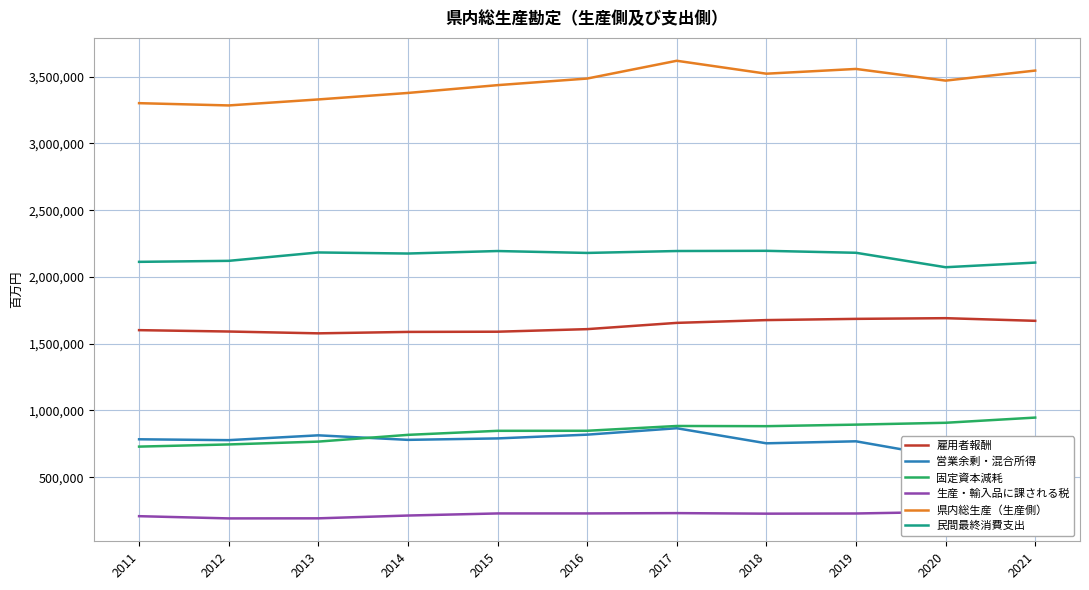

At which category does the chart reach its peak across all series?

2017